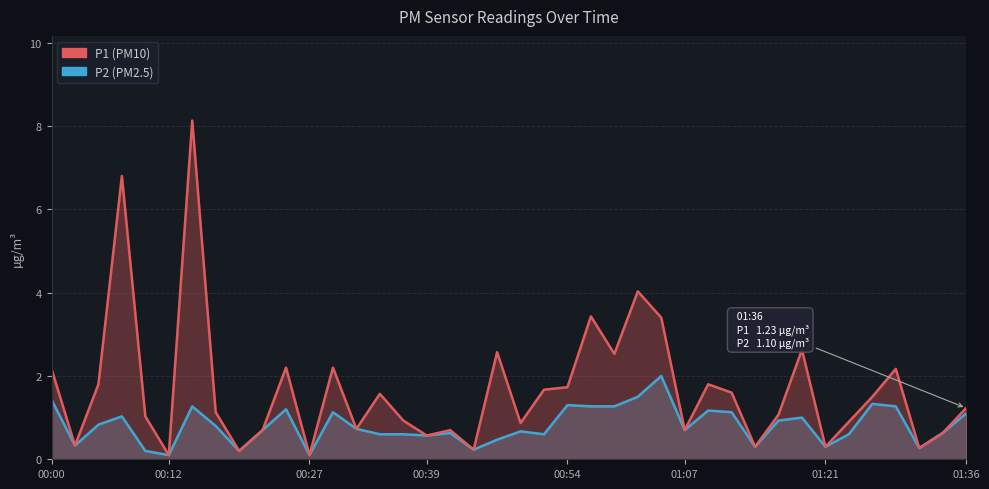

What are all the series names shown in the legend?

P2, P1